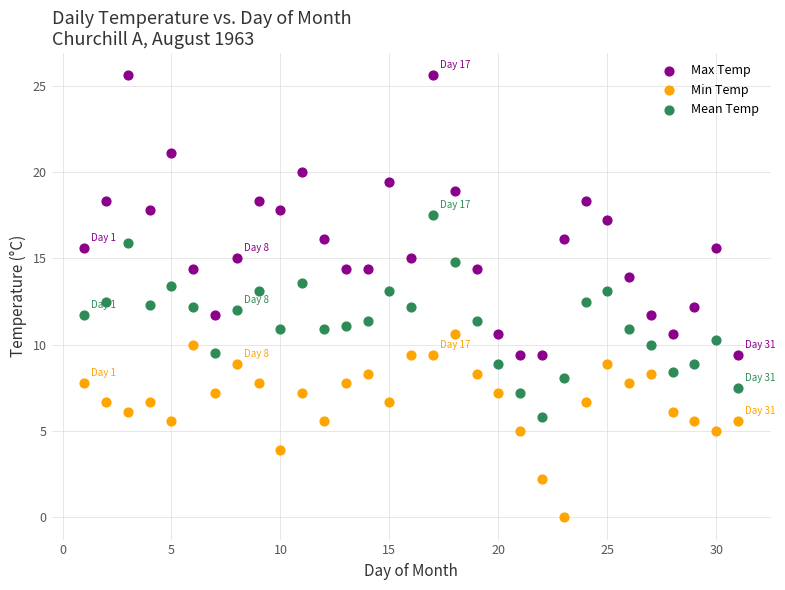

What is the X range (max minus min) for the scatter plot?

30.0